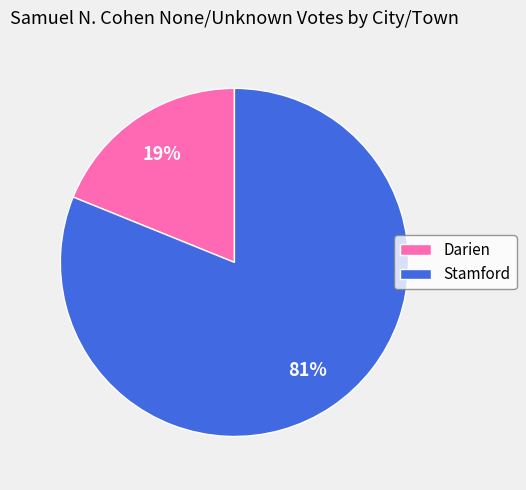

True or false: Darien accounts for 10% of the total.

False